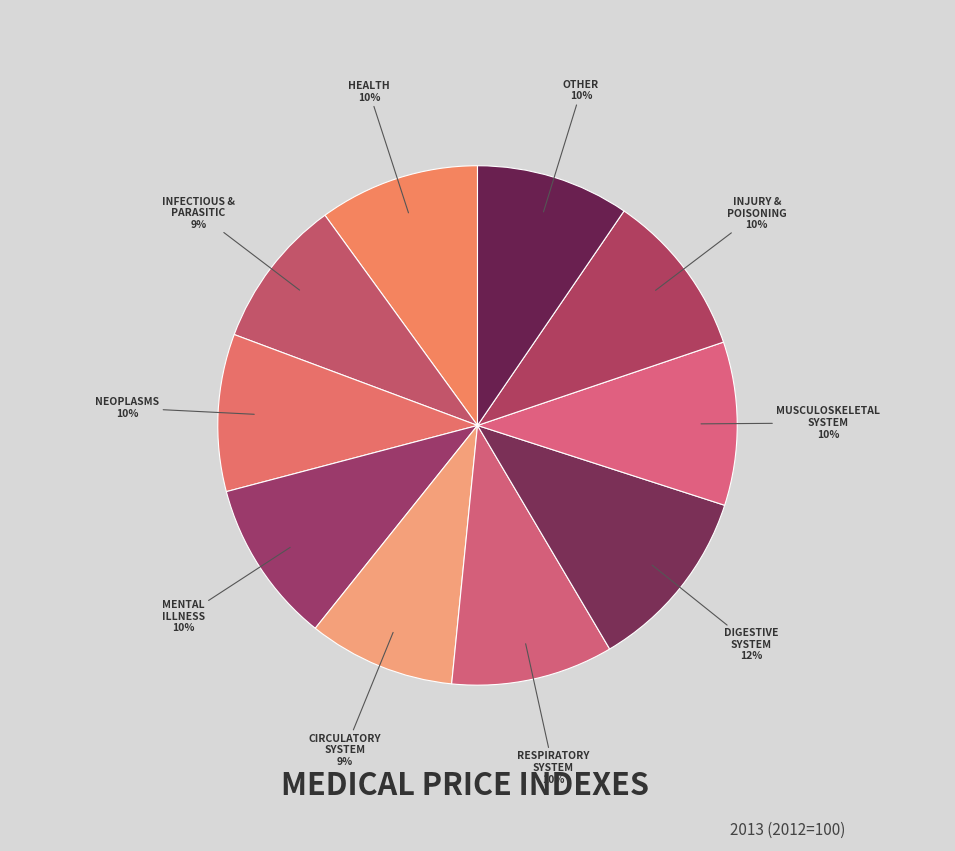

Count the number of slices in the pie.

10